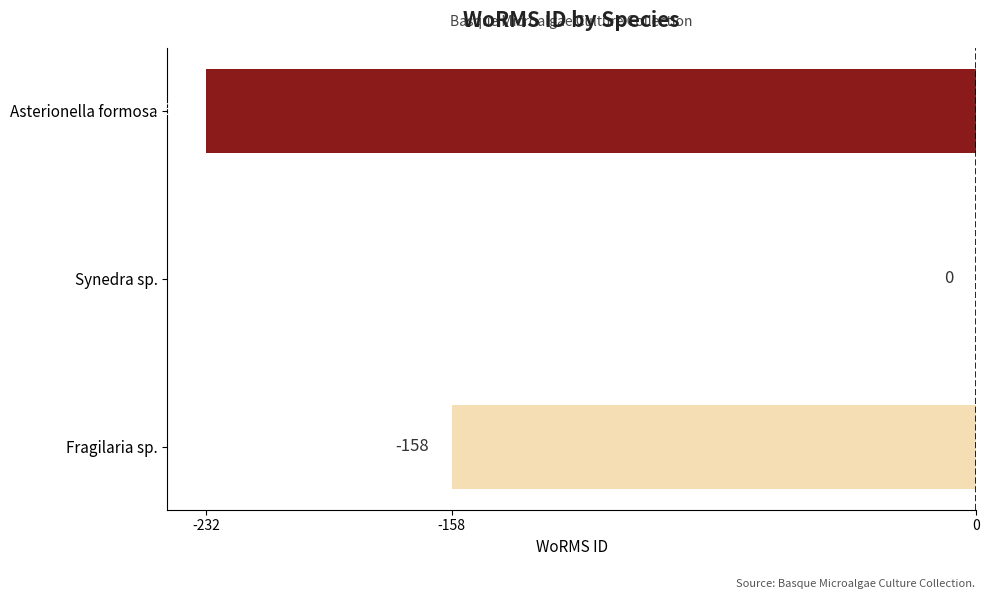

What is the sum of all values?

-390